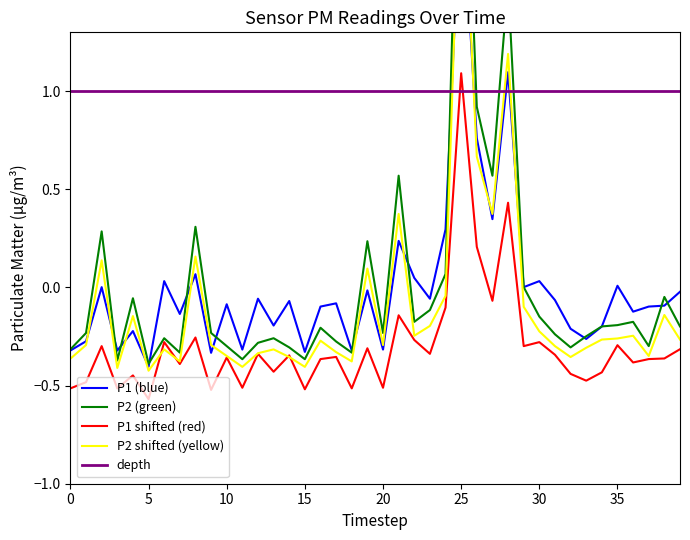

How many data points in P1 shifted (red) are above 0?

3